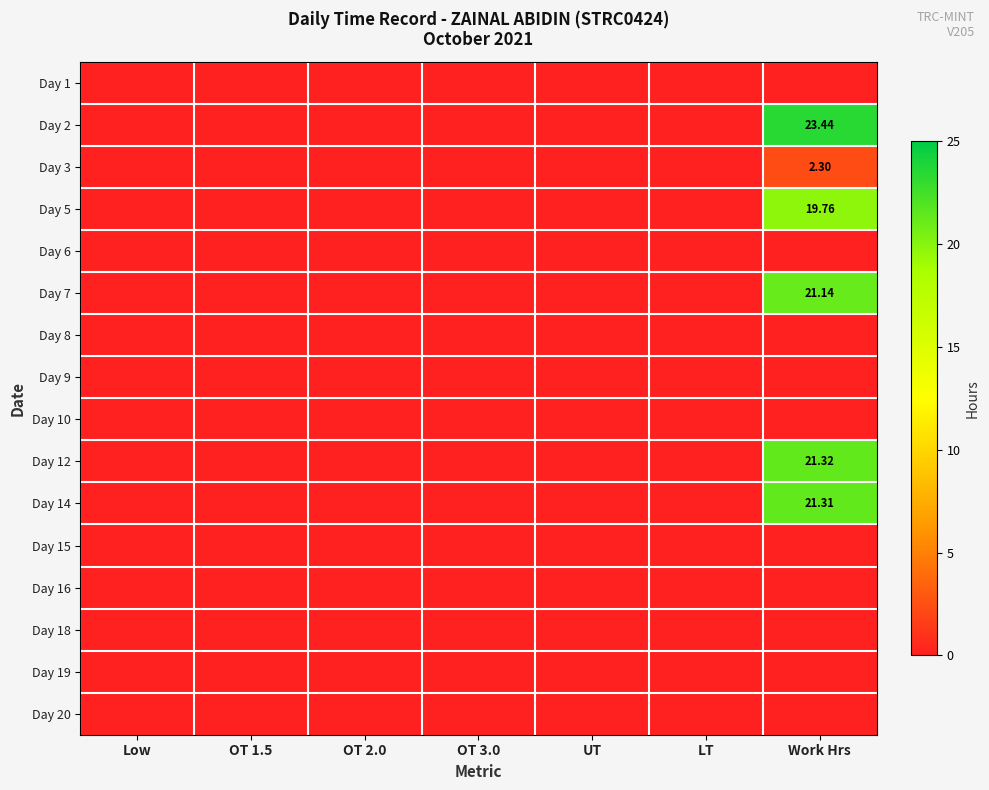

The Day 5 series shows 9.4 at Work Hrs. True or false?

False